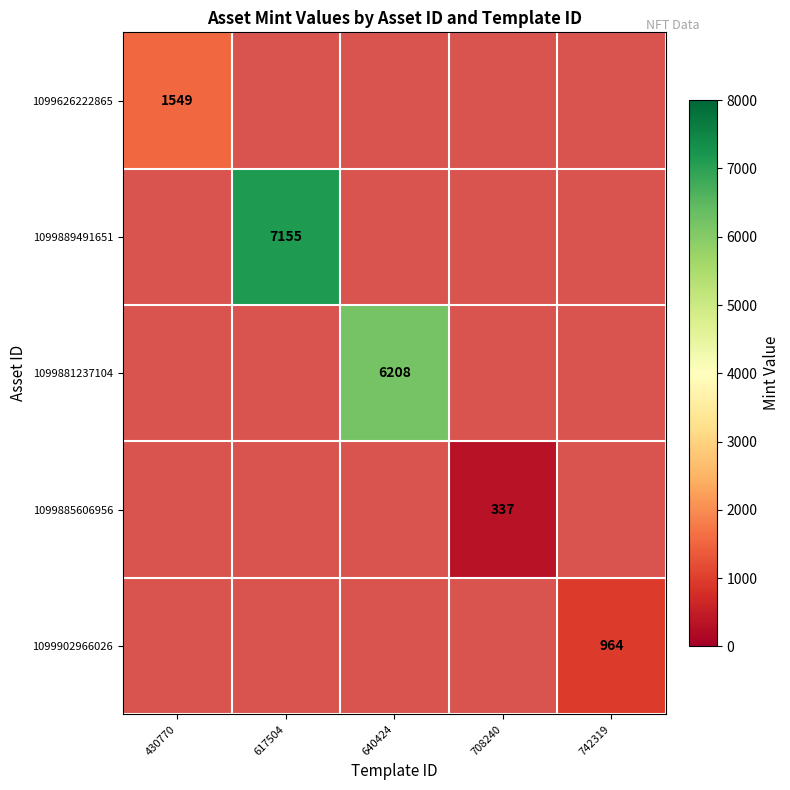

True or false: 1099626222865 has a value of 1549 at 430770.

True